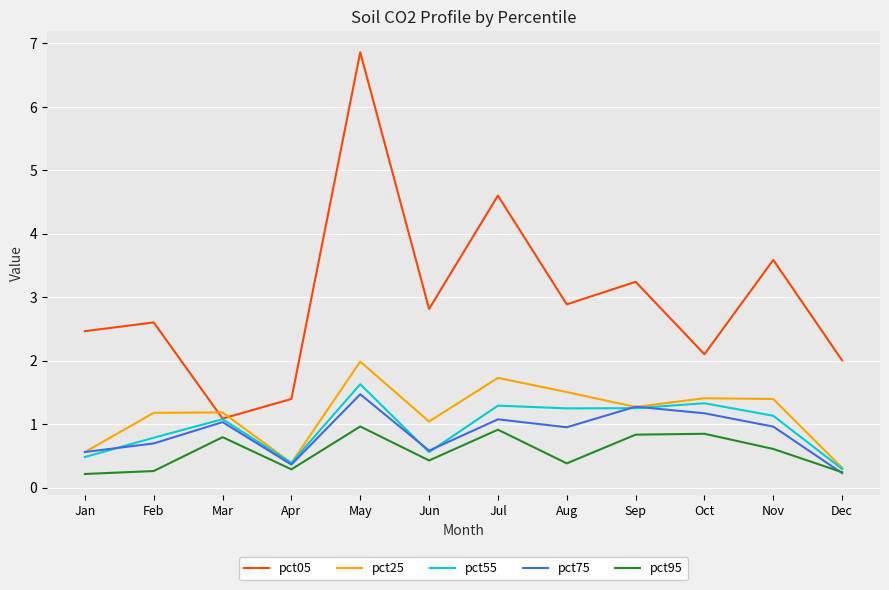

Is the value of pct75 at Nov greater than the value of pct95 at Oct?

Yes